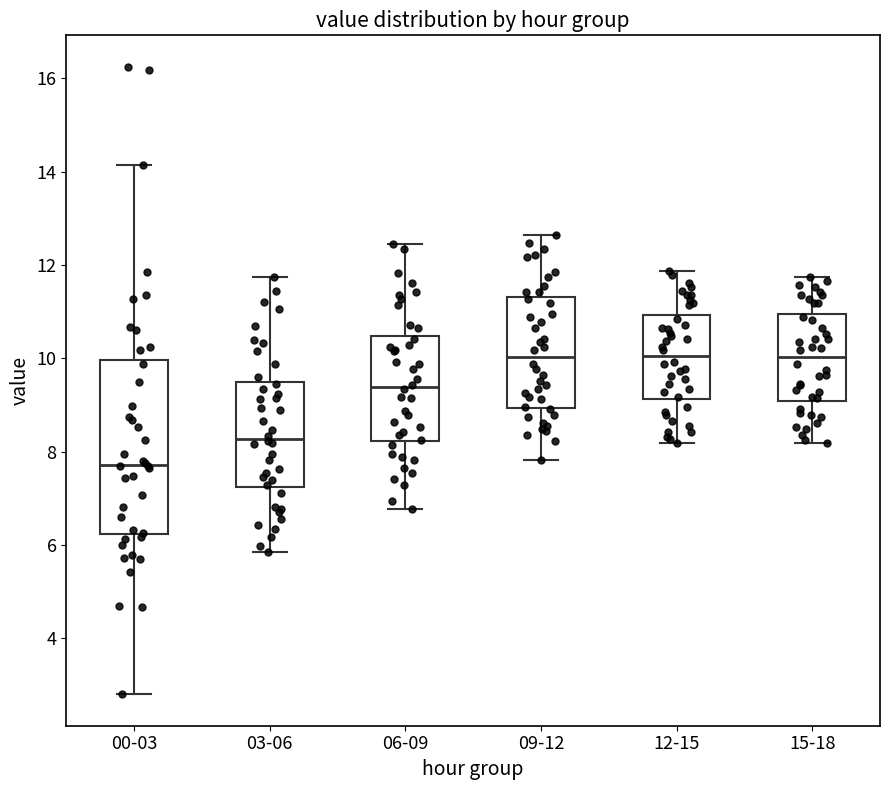

Comparing the boxes themselves (not the whiskers), which one is the tallest?

00-03